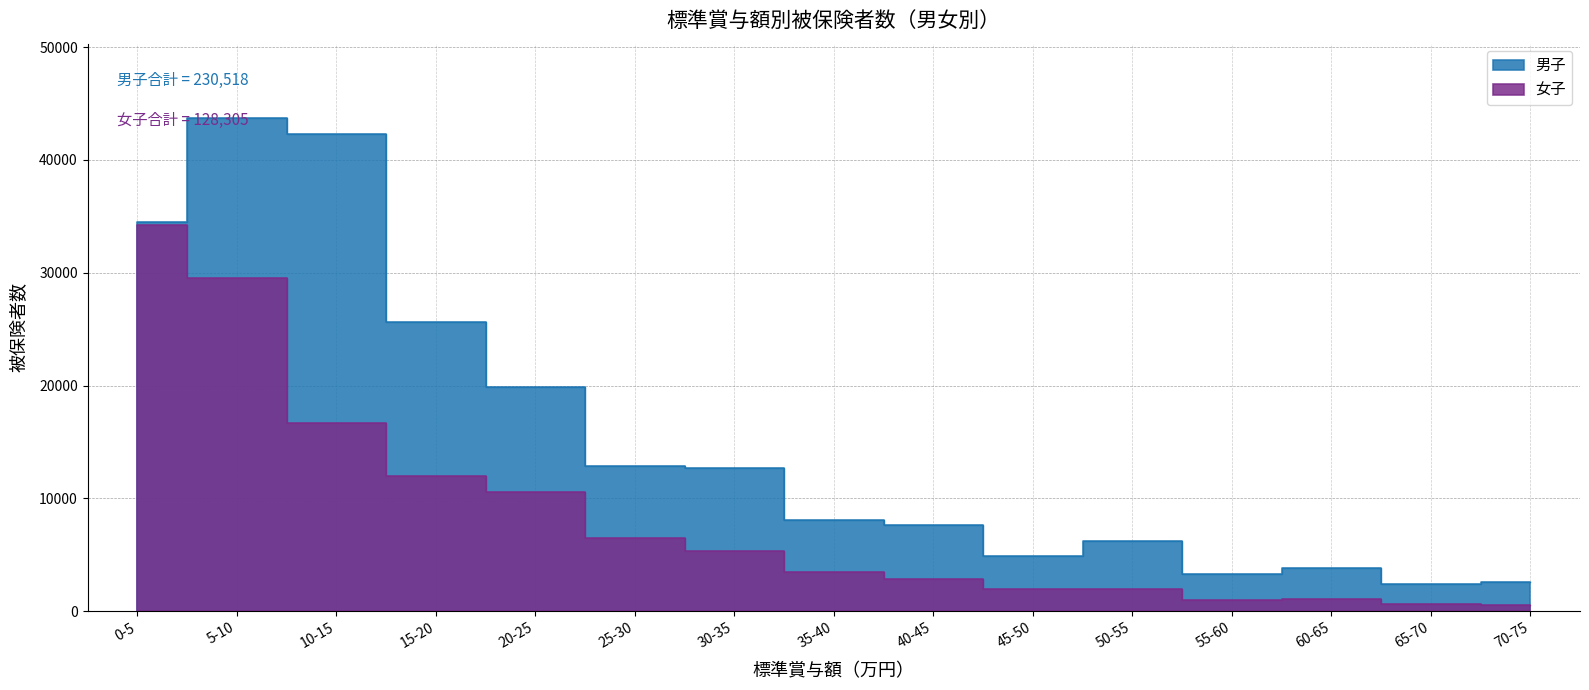

True or false: 女子 and 男子 cross at least once.

False